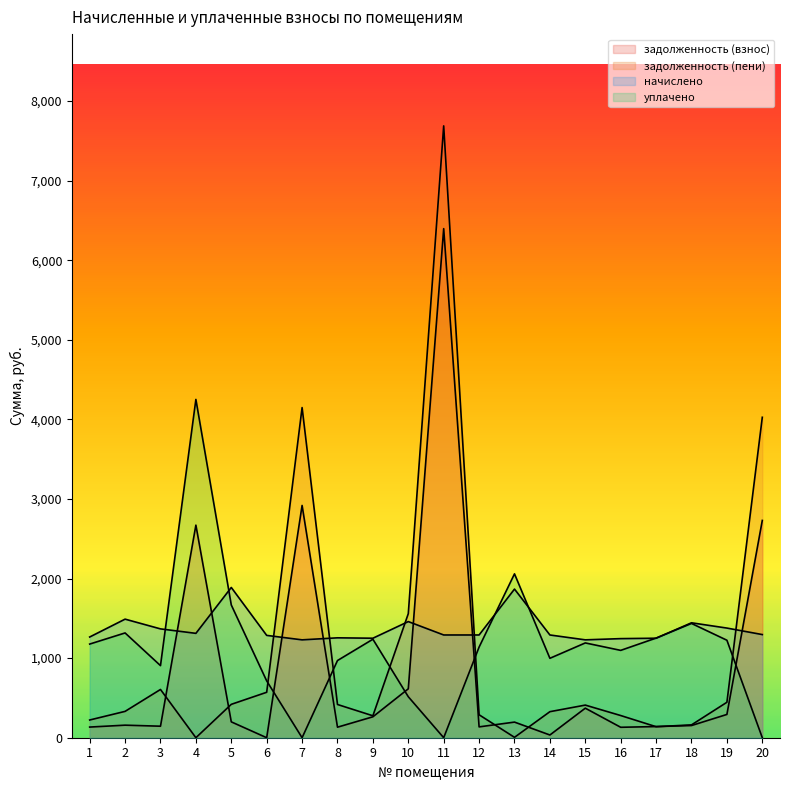

What is the greatest value displayed?

7688.1